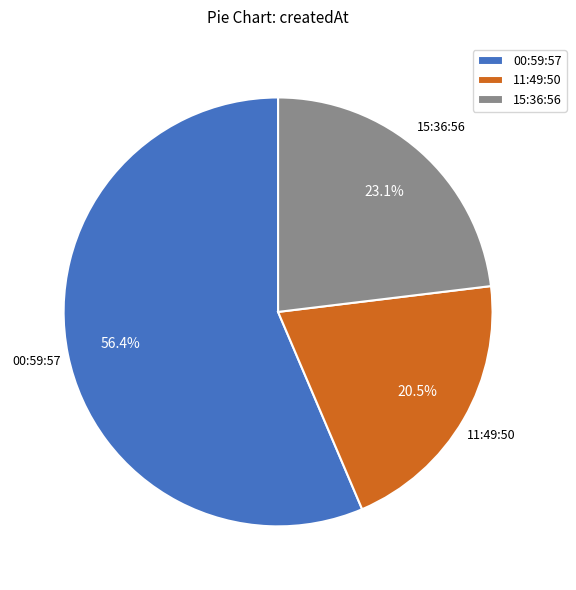

Between 11:49:50 and 00:59:57, which is larger?

00:59:57